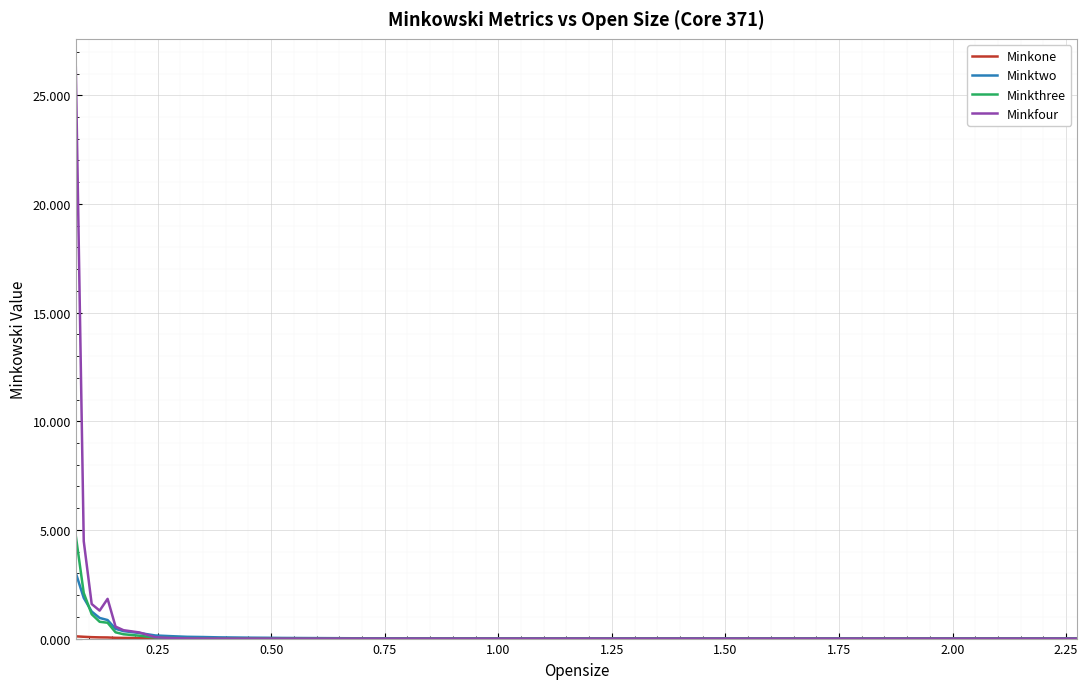

What is the maximum value shown in the chart?

26.3